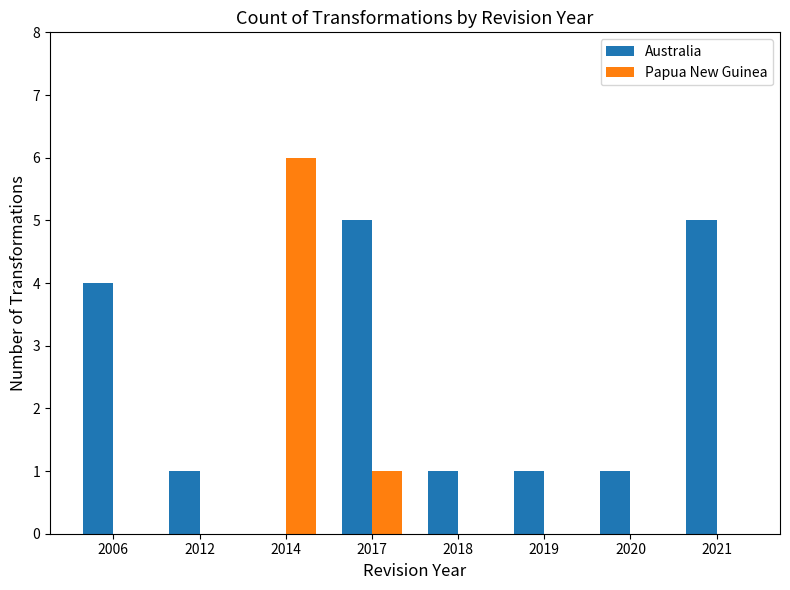

Between 2014 and 2018, which series saw the biggest shift?

Papua New Guinea